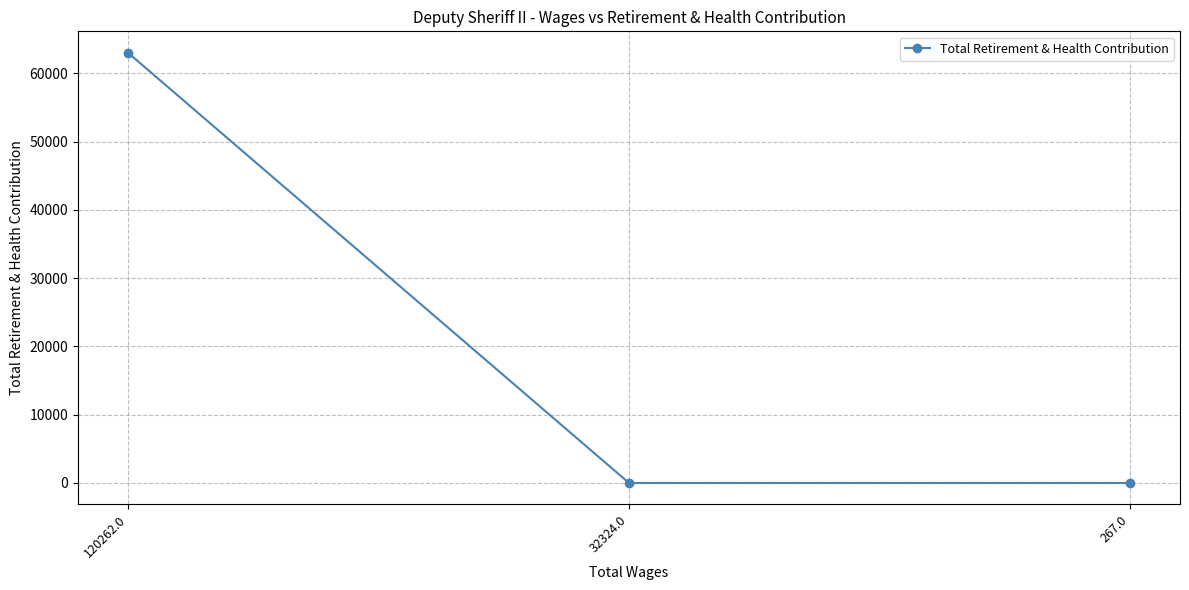

What is the label of the 3rd point from the right?

120262.0